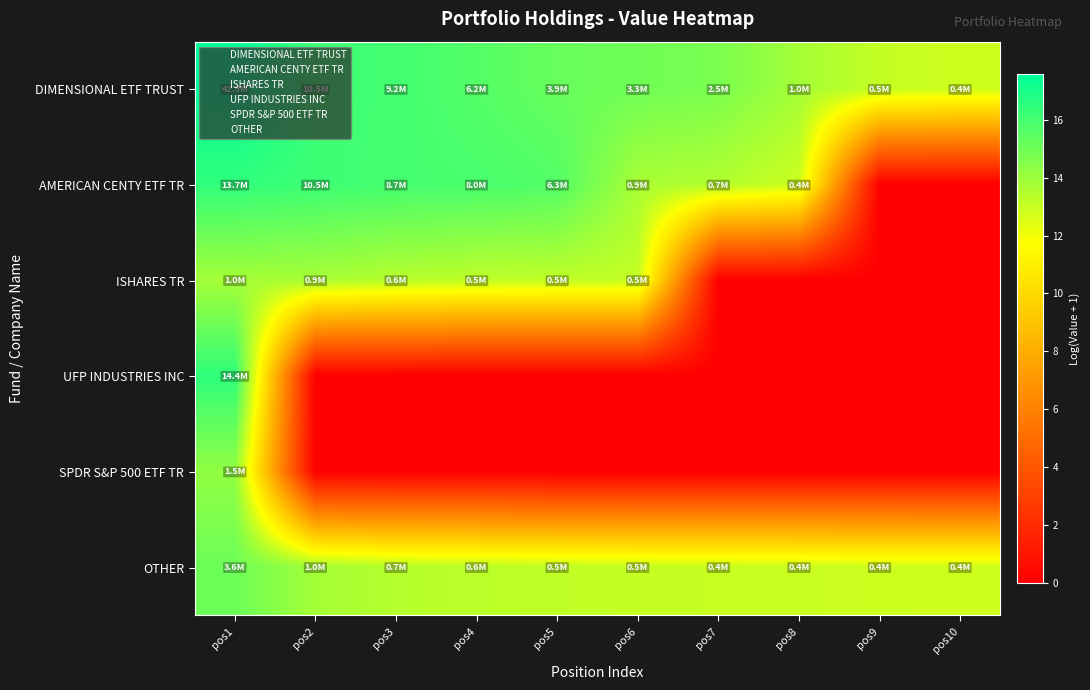

Between pos1 and pos3, which is larger?

pos1